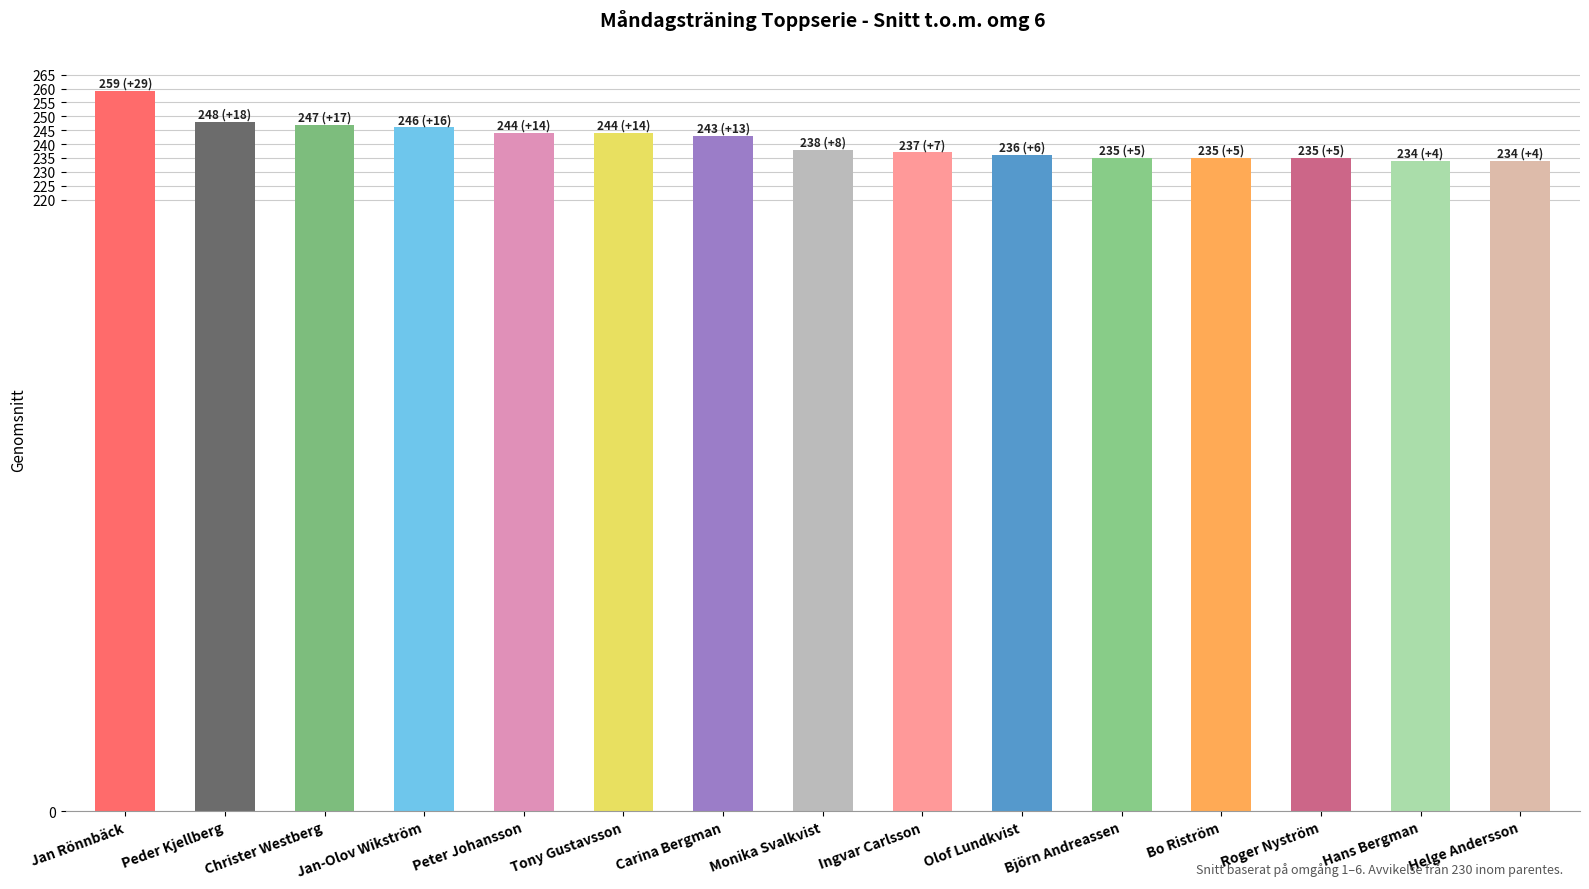

Which category has the highest value across all series?

Jan Rönnbäck